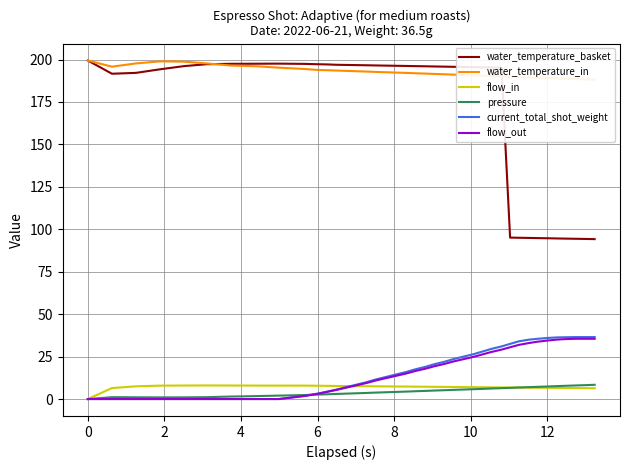

True or false: flow_in and water_temperature_basket cross at least once.

False